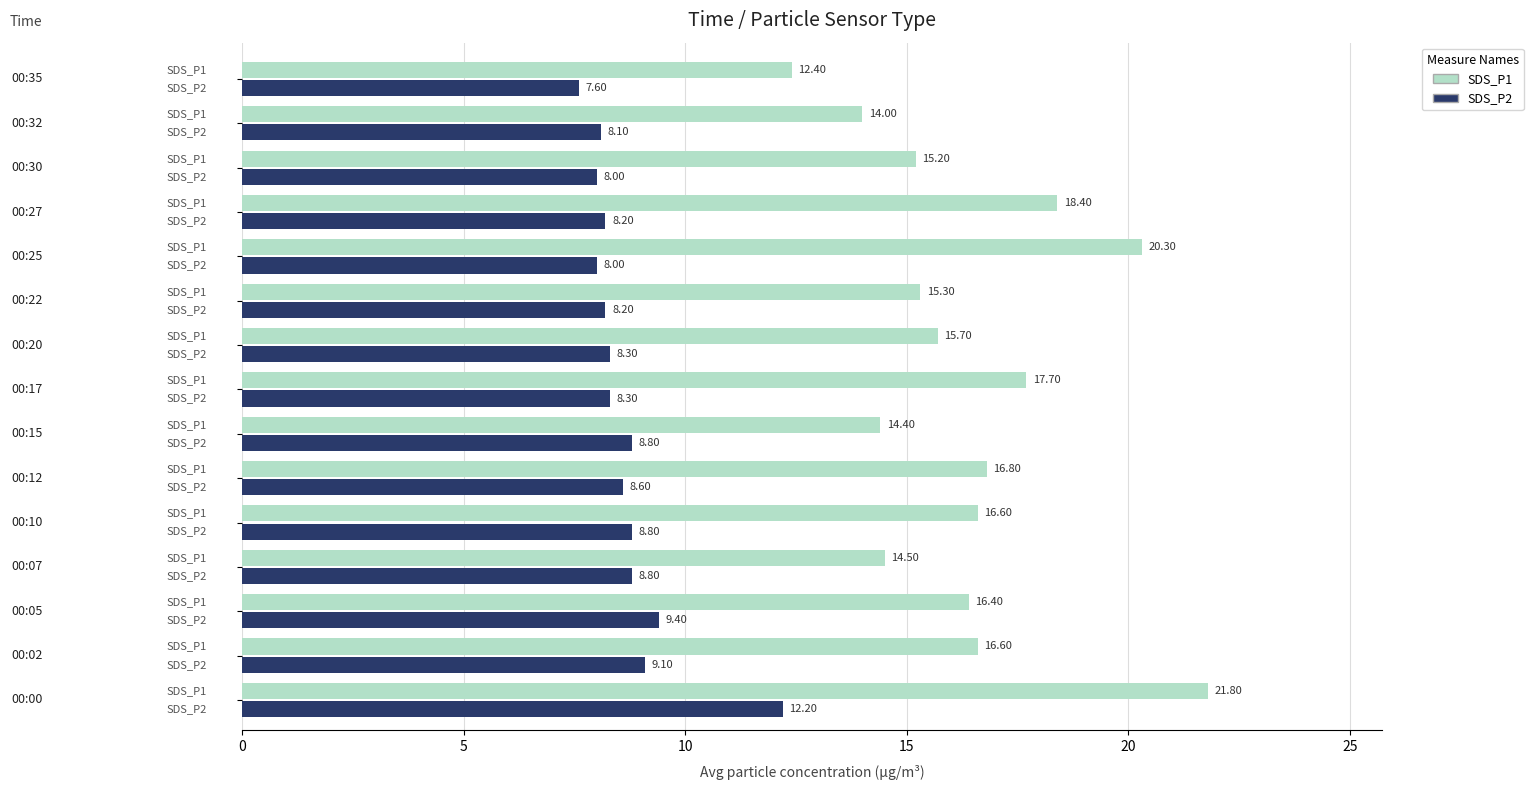

Rank the series by their maximum value, from lowest to highest.

SDS_P2, SDS_P1